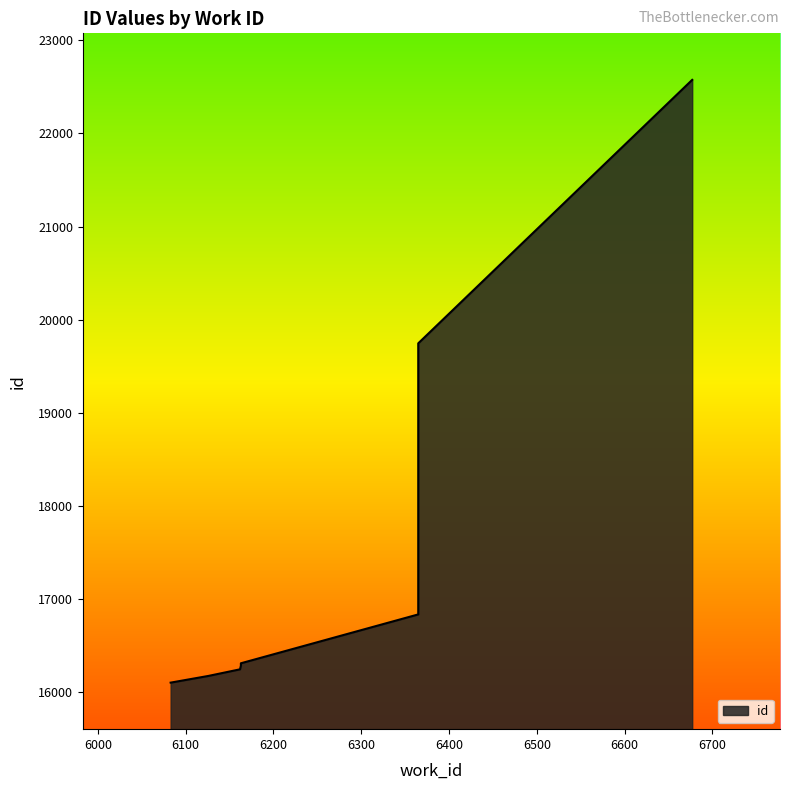

Is it true that the value at 6365 is 28083?

False